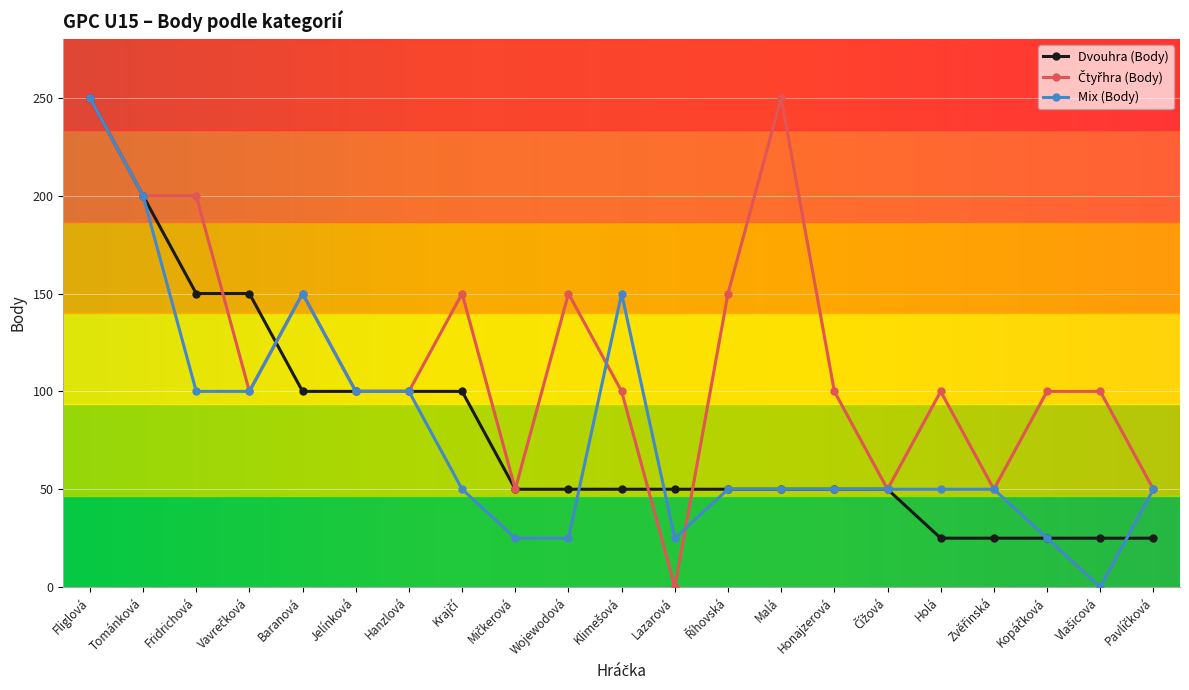

What is the maximum value shown in the chart?

250